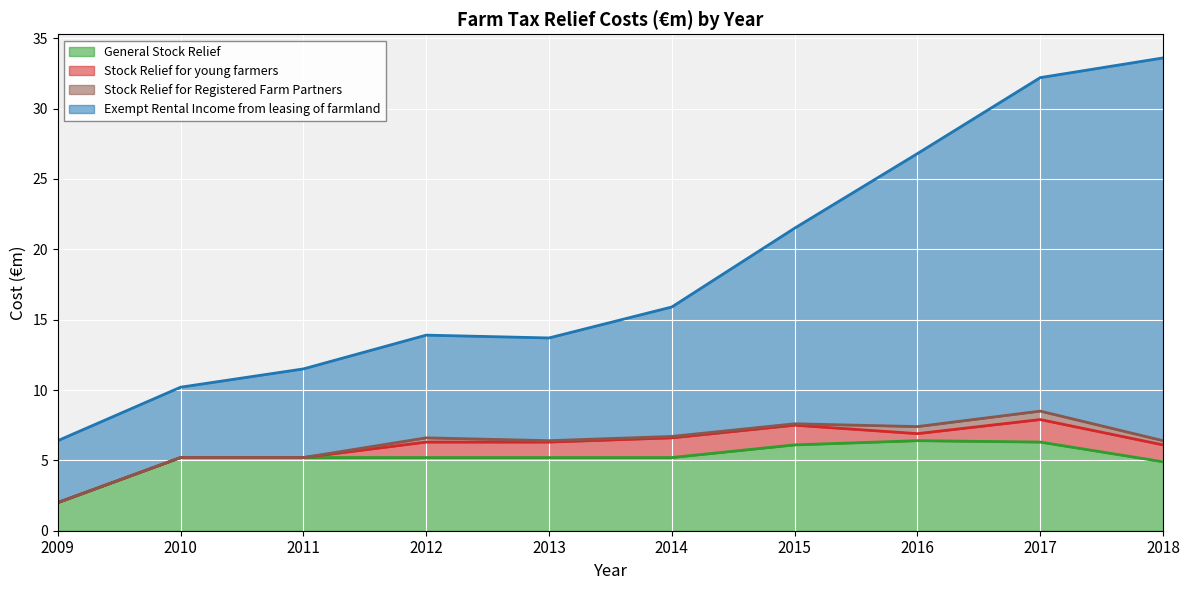

What is the lowest value of the General Stock Relief series?

2.0